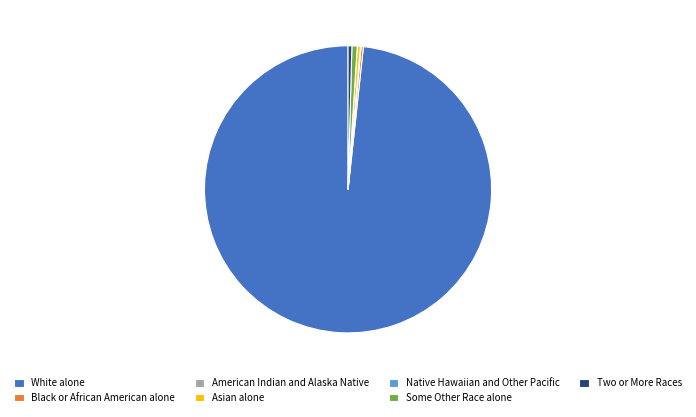

Which slice is the largest?

White alone